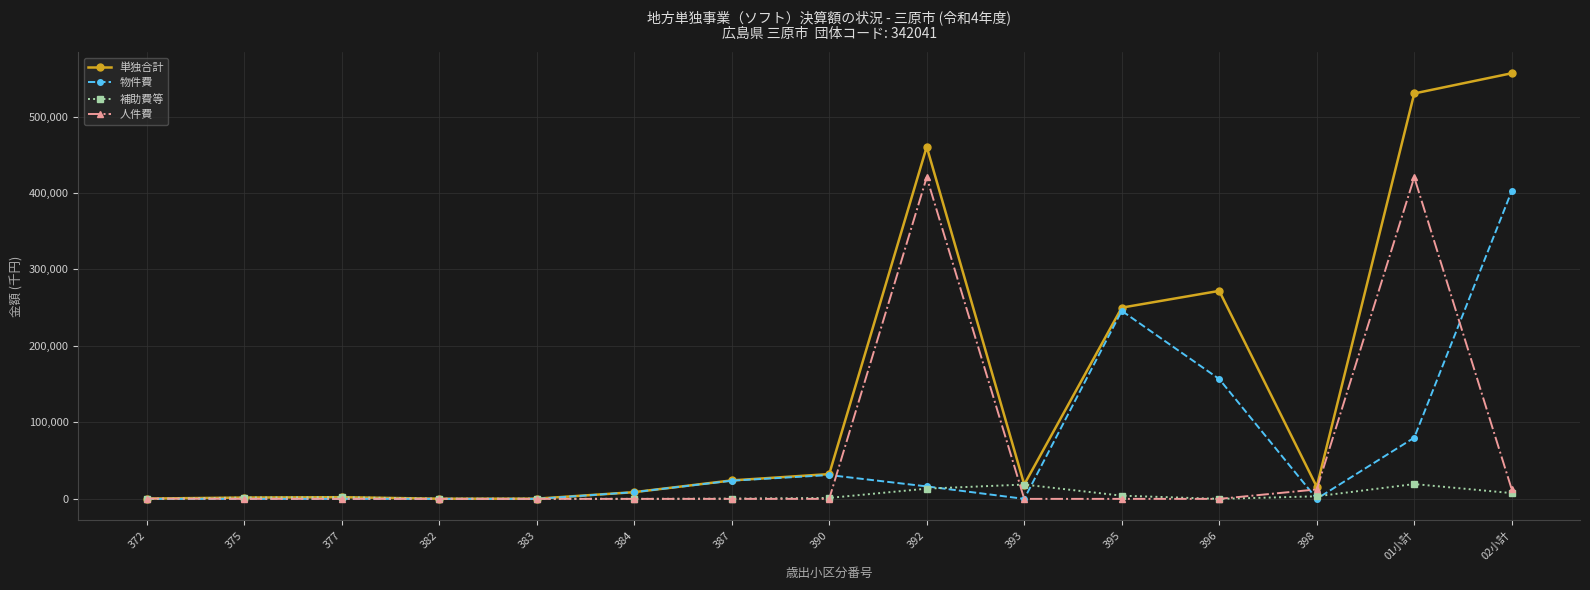

Which category has the highest value across all series?

02小計